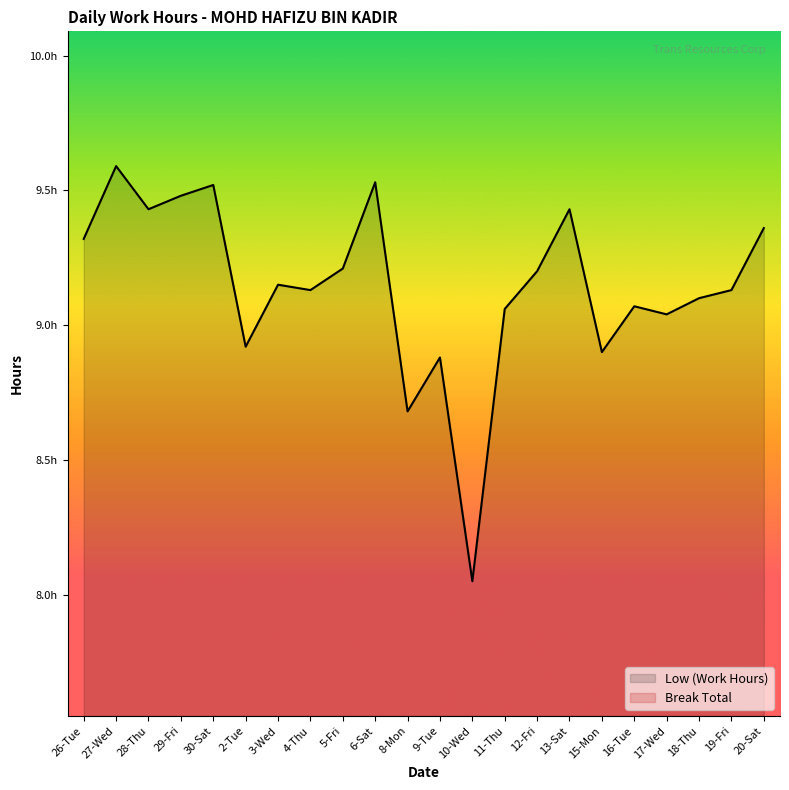

What position from the left is 8-Mon?

11